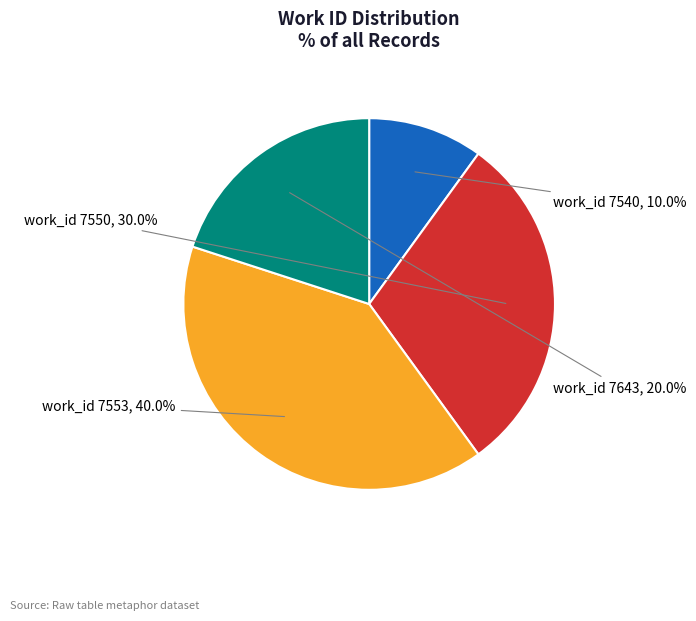

Does any single category account for the majority?

No